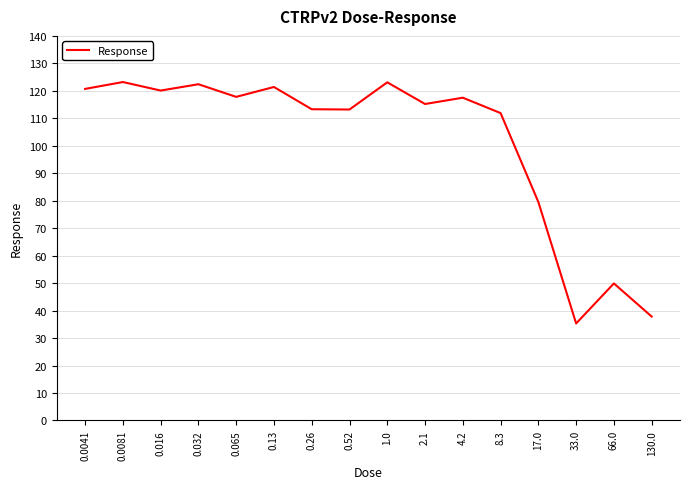

Is this an area chart (filled region under the line)?

No